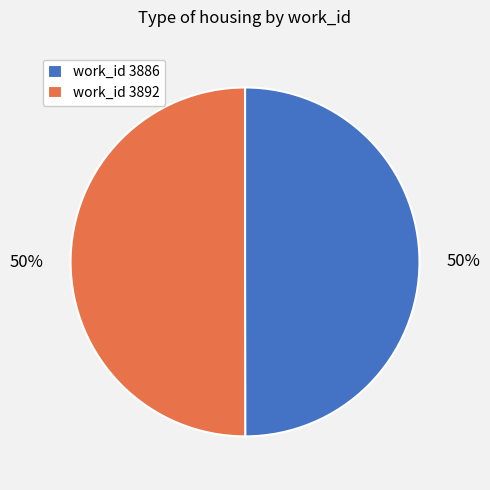

To the nearest percent, what portion does work_id 3892 represent?

50%